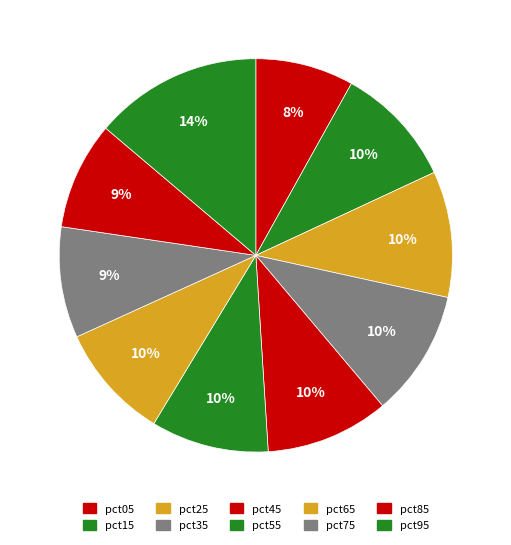

How many segments does this pie chart have?

10